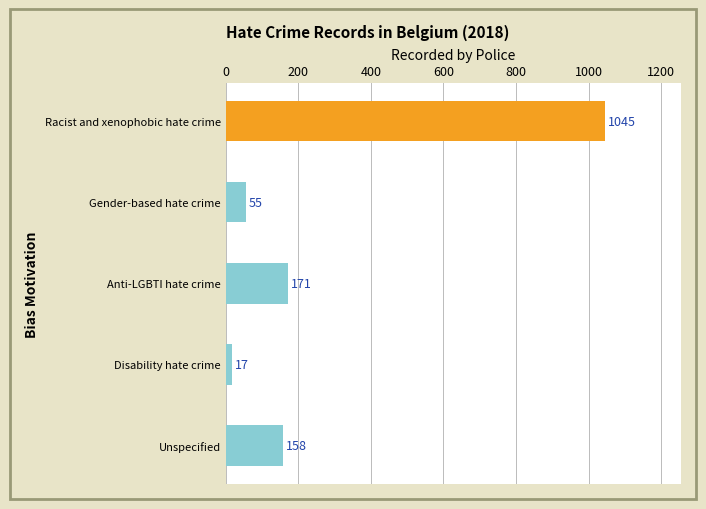

Is it true that the value at Gender-based hate crime is 55?

True